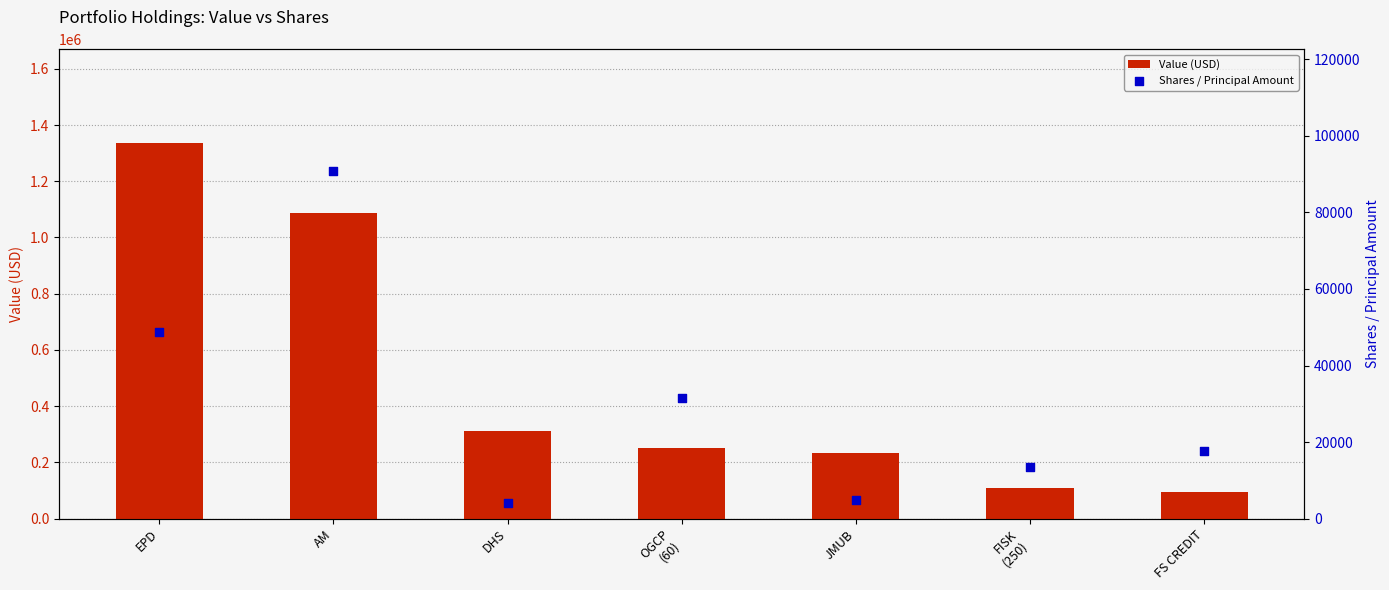

At which category is the sum across all series the highest?

EPD